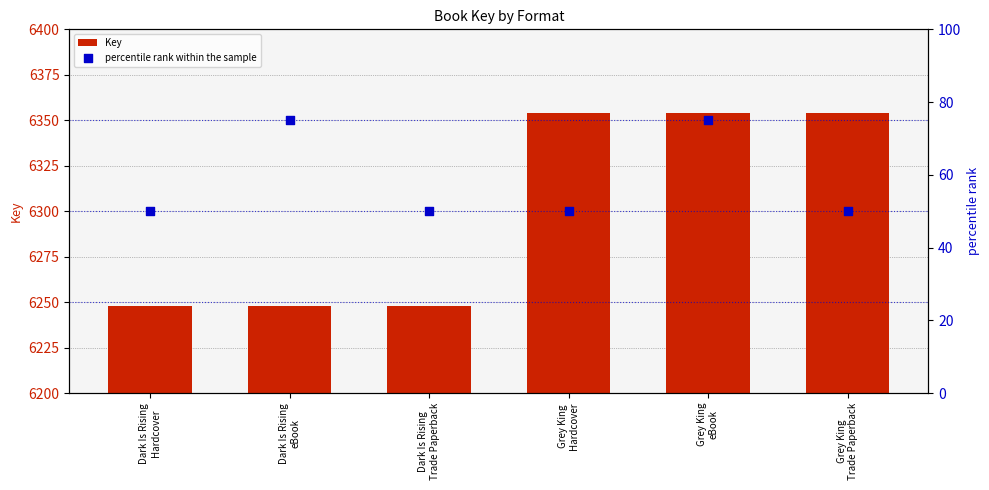

What are all the series names shown in the legend?

Key, percentile rank within the sample